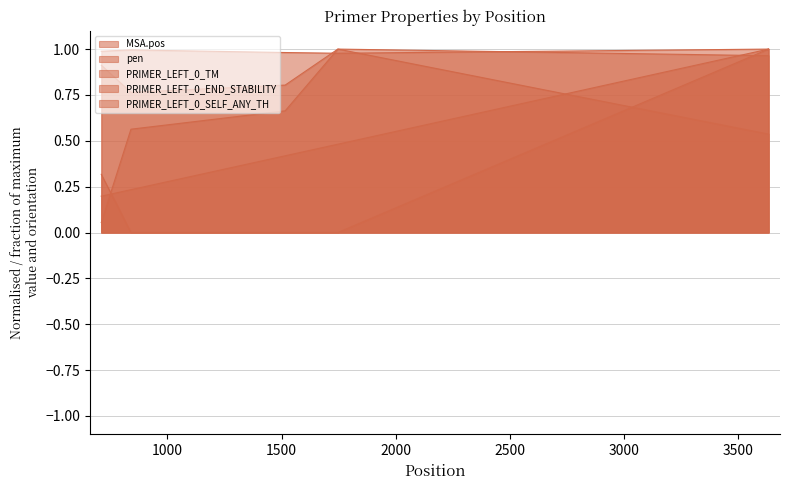

Does the chart have visible grid lines?

Yes